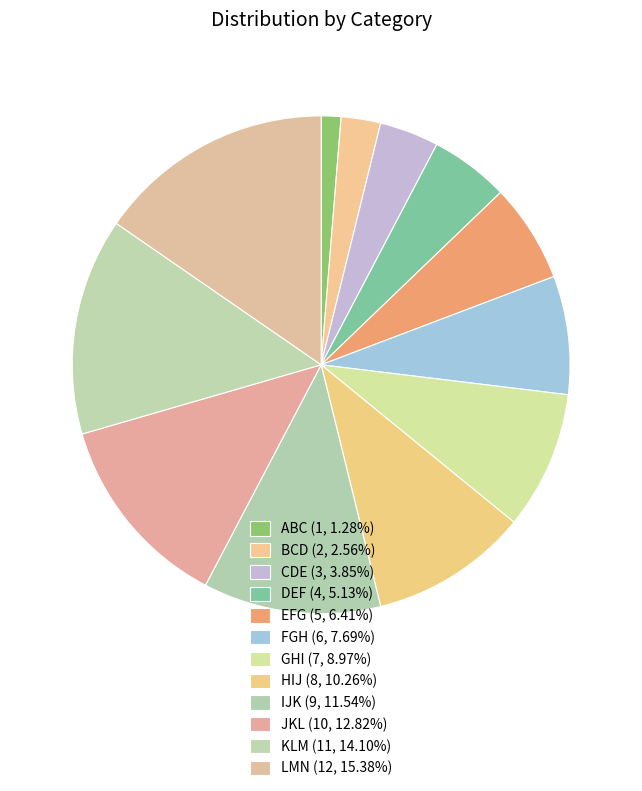

Rank the categories by value from highest to lowest.

LMN, KLM, JKL, IJK, HIJ, GHI, FGH, EFG, DEF, CDE, BCD, ABC